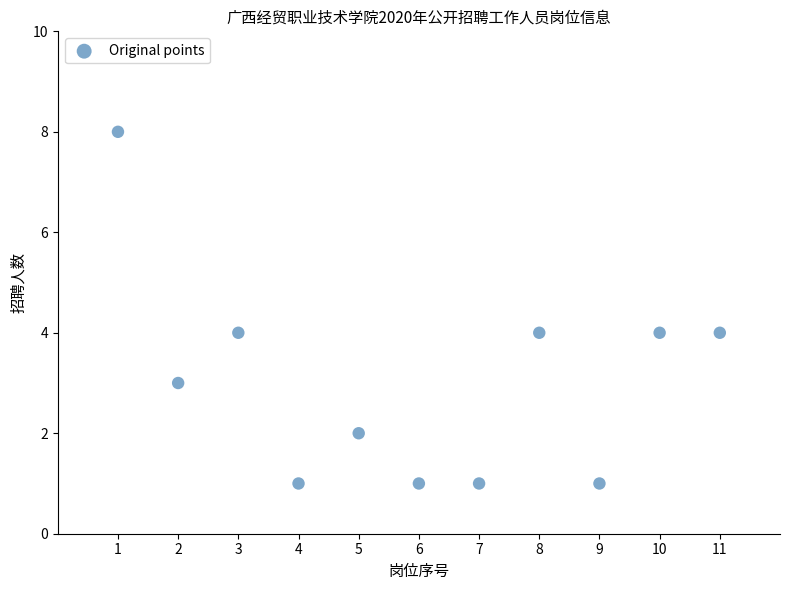

What is the average X value?

6